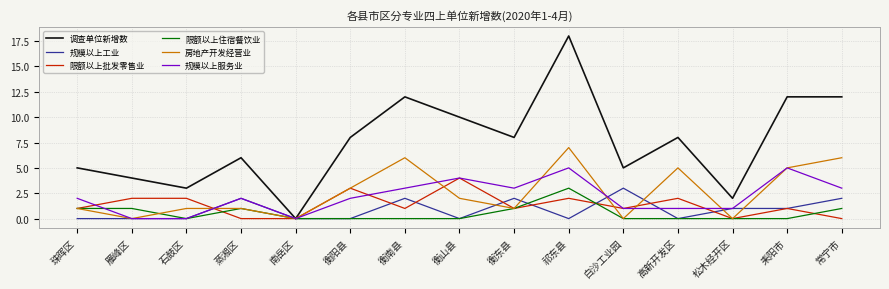

Count the 规模以上工业 values in the range 0 to 2.

14